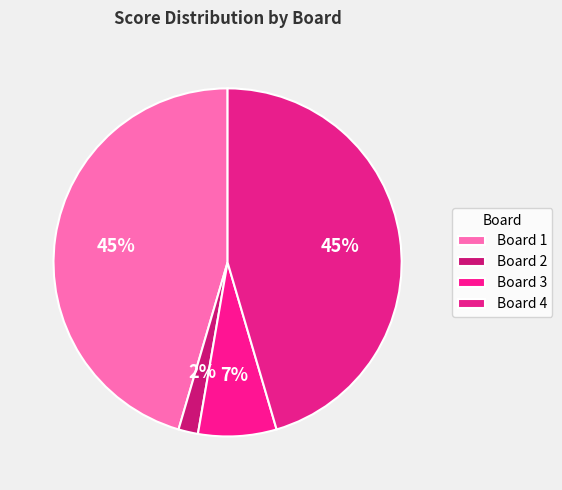

Is the sum of Board 2 and Board 4 greater than half?

No